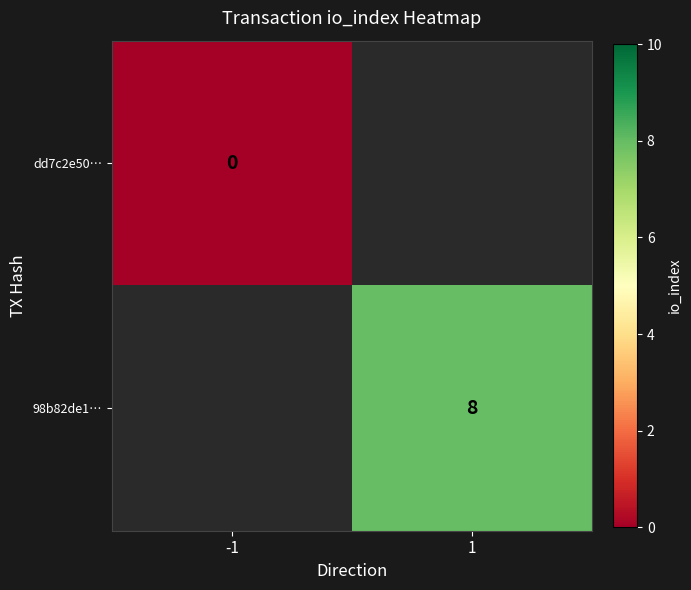

The 98b82de1… series shows 8 at 1. True or false?

True